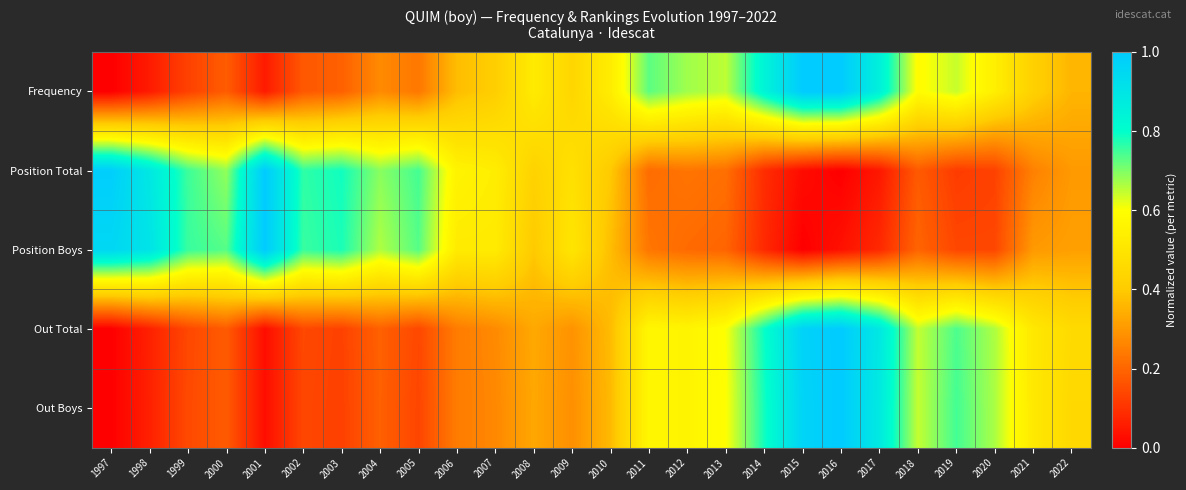

Reading left to right, what are all the values shown in this chart?

Frequency: 1997=0.0	1998=0.1	1999=0.1	2000=0.2	2001=0.1	2002=0.2	2003=0.2	2004=0.3	2005=0.2	2006=0.4	2007=0.4	2008=0.5	2009=0.4	2010=0.5	2011=0.7	2012=0.7	2013=0.7	2014=0.8	2015=1.0	2016=1.0	2017=0.9	2018=0.6	2019=0.6	2020=0.5	2021=0.4	2022=0.4
Position Total: 1997=1.0	1998=0.9	1999=0.8	2000=0.7	2001=1.0	2002=0.8	2003=0.8	2004=0.7	2005=0.7	2006=0.6	2007=0.5	2008=0.4	2009=0.5	2010=0.4	2011=0.2	2012=0.2	2013=0.2	2014=0.1	2015=0.0	2016=0.0	2017=0.0	2018=0.2	2019=0.1	2020=0.1	2021=0.3	2022=0.3
Position Boys: 1997=1.0	1998=0.9	1999=0.8	2000=0.7	2001=1.0	2002=0.8	2003=0.8	2004=0.7	2005=0.7	2006=0.5	2007=0.5	2008=0.4	2009=0.5	2010=0.4	2011=0.2	2012=0.2	2013=0.2	2014=0.1	2015=0.0	2016=0.0	2017=0.1	2018=0.2	2019=0.1	2020=0.1	2021=0.3	2022=0.3
Out Total: 1997=0.0	1998=0.1	1999=0.1	2000=0.2	2001=0.0	2002=0.1	2003=0.1	2004=0.2	2005=0.1	2006=0.2	2007=0.3	2008=0.3	2009=0.3	2010=0.4	2011=0.6	2012=0.6	2013=0.6	2014=0.8	2015=1.0	2016=1.0	2017=0.9	2018=0.6	2019=0.7	2020=0.7	2021=0.5	2022=0.5
Out Boys: 1997=0.0	1998=0.1	1999=0.1	2000=0.2	2001=0.0	2002=0.1	2003=0.1	2004=0.2	2005=0.1	2006=0.2	2007=0.3	2008=0.3	2009=0.3	2010=0.4	2011=0.6	2012=0.6	2013=0.6	2014=0.8	2015=1.0	2016=1.0	2017=0.9	2018=0.6	2019=0.7	2020=0.7	2021=0.5	2022=0.4